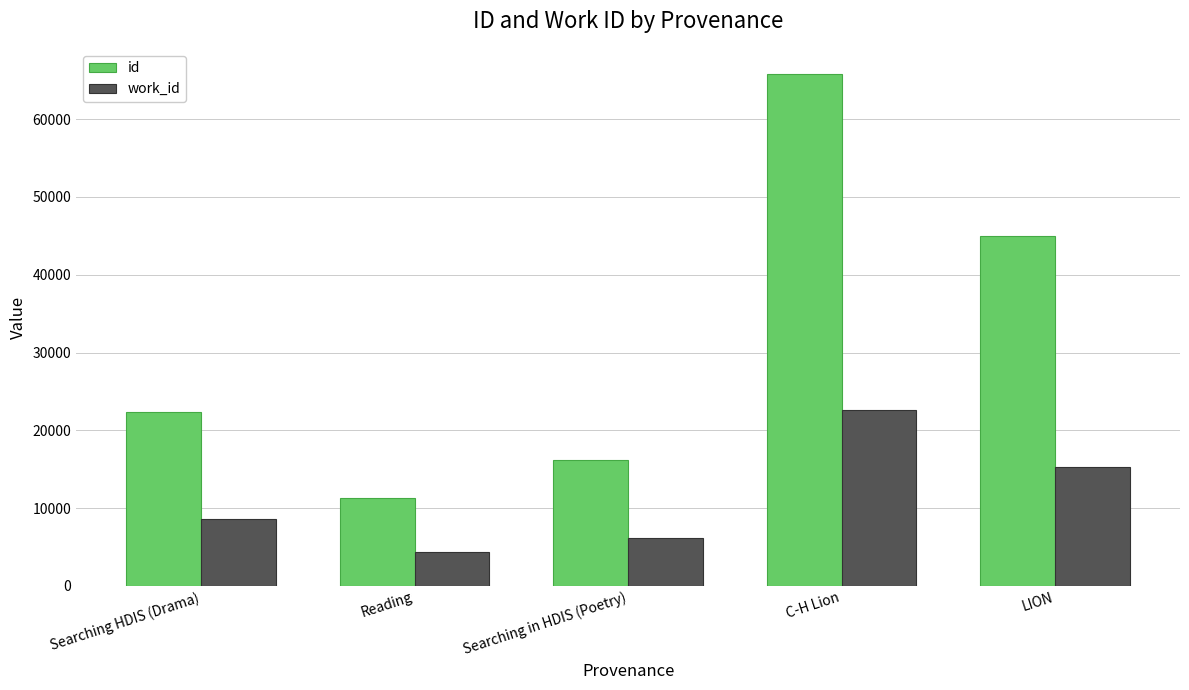

What is the spread (max minus min) of values at Searching HDIS (Drama)?

13828